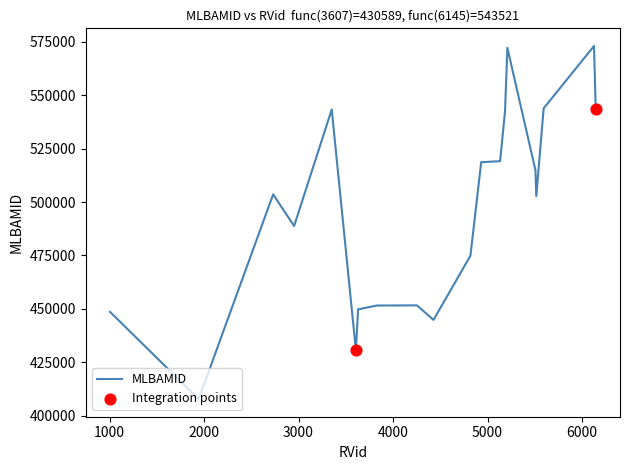

What is the maximum value shown in the chart?

572971